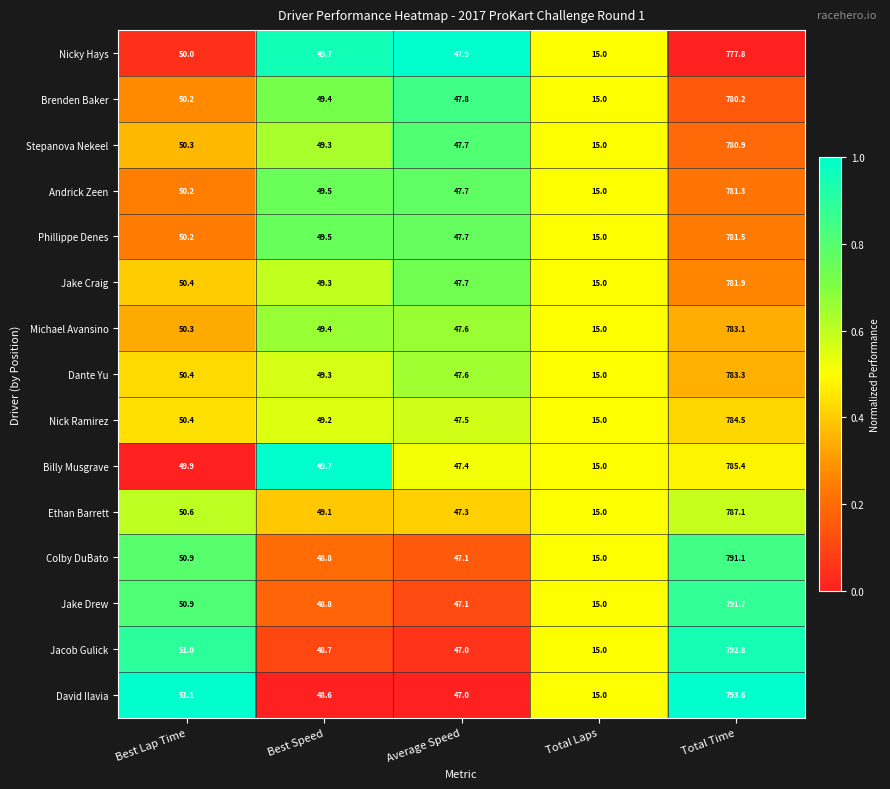

Which series has the largest total across all categories?

David Ilavia